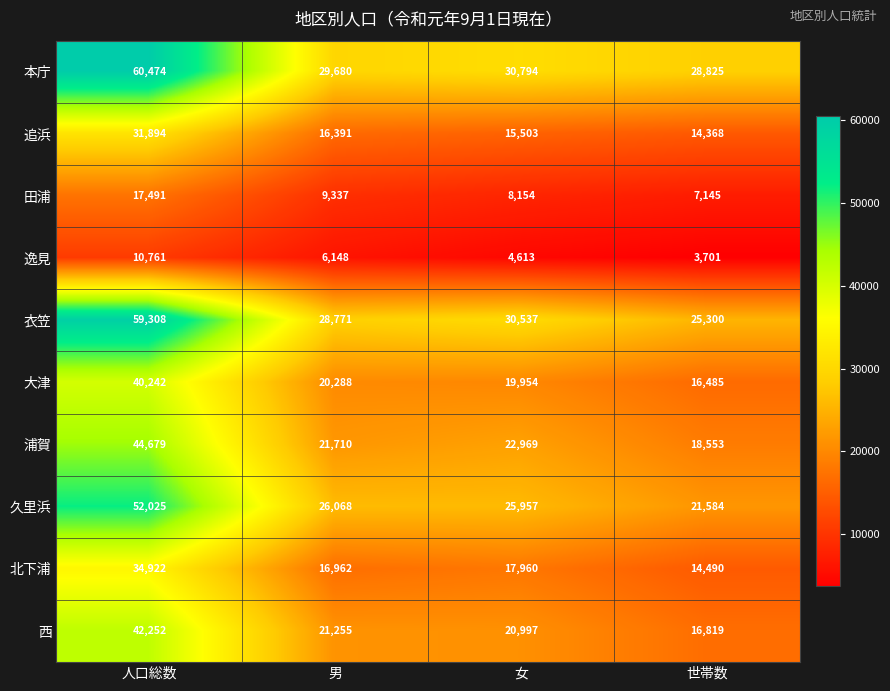

List the labels in order of 追浜 value, smallest first.

世帯数, 女, 男, 人口総数